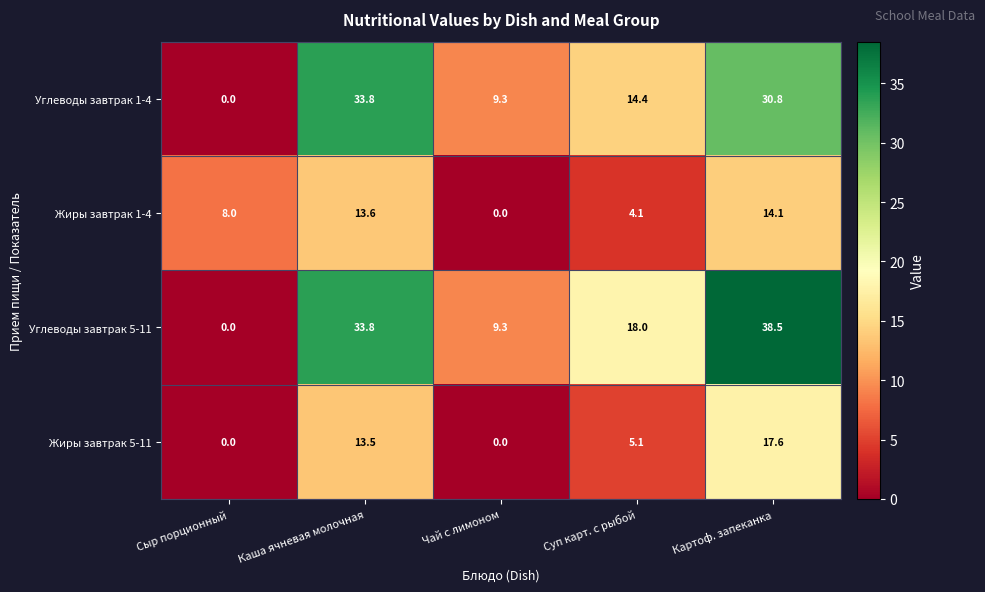

Which series has the largest range (max minus min)?

Углеводы завтрак 5-11